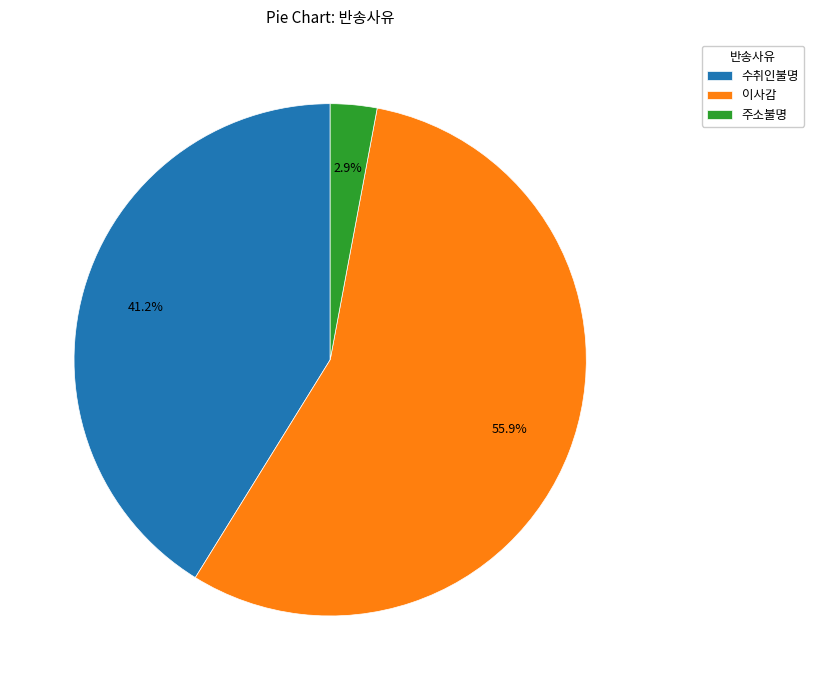

Count the number of slices in the pie.

3